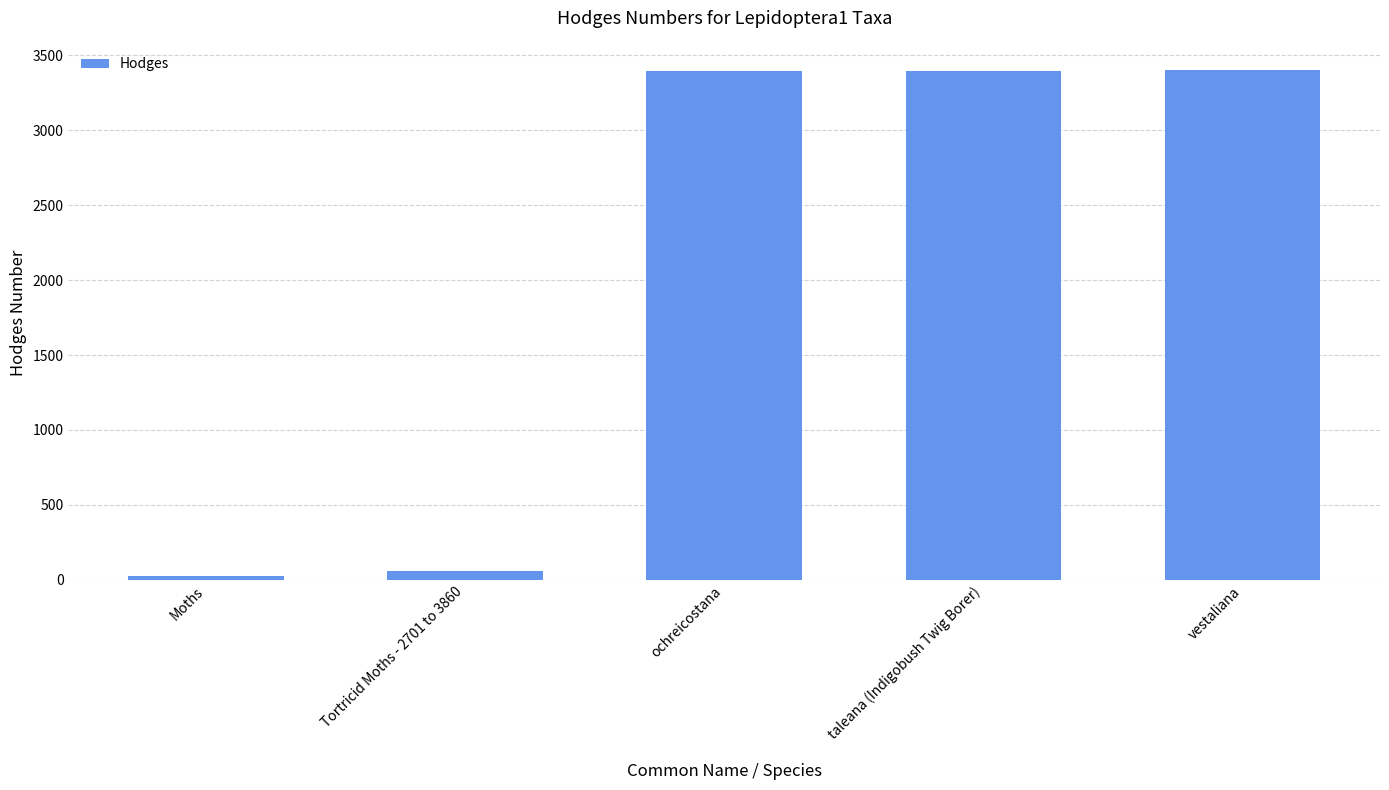

What is the difference between the second highest and second lowest values?

3333.9